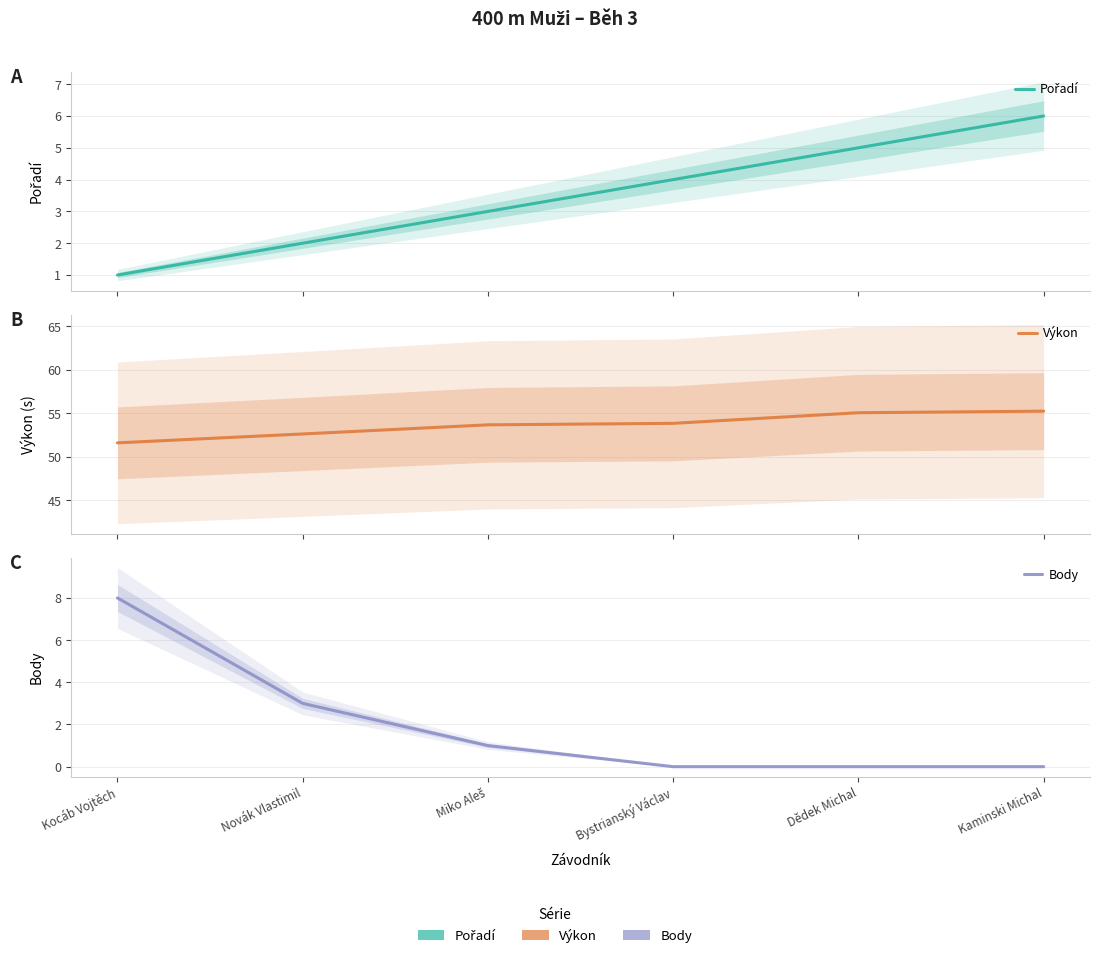

Between Kocáb Vojtěch and Miko Aleš, which series saw the biggest shift?

Body